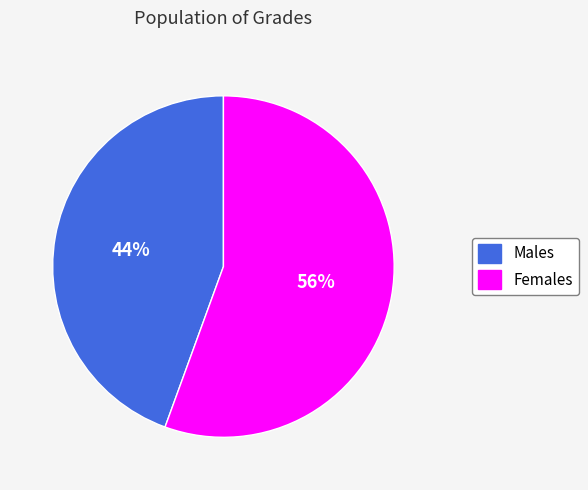

To the nearest percent, what portion does Males represent?

44%